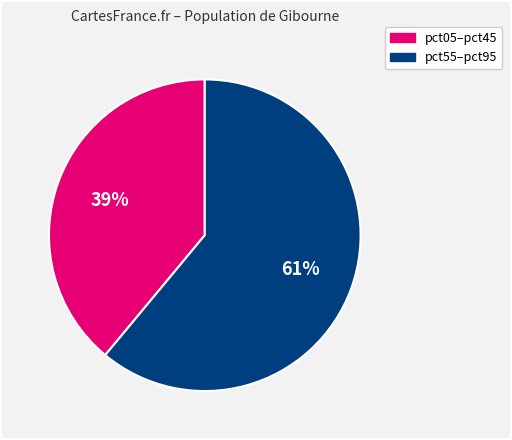

To the nearest percent, what is the difference between the largest and smallest slice percentages?

22%